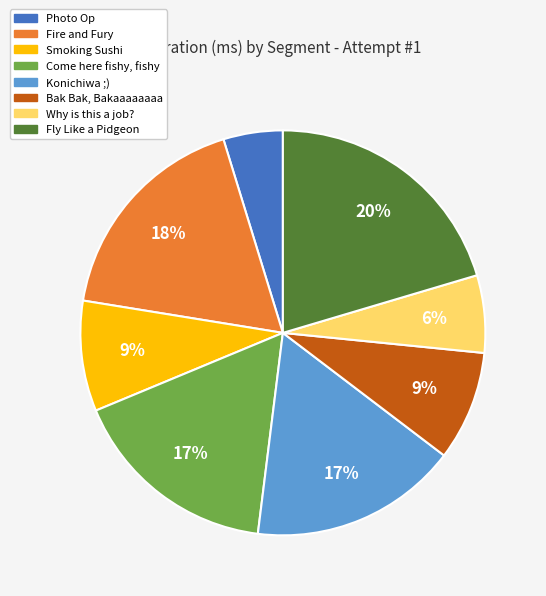

What percentage is the Fire and Fury slice, to the nearest percent?

18%